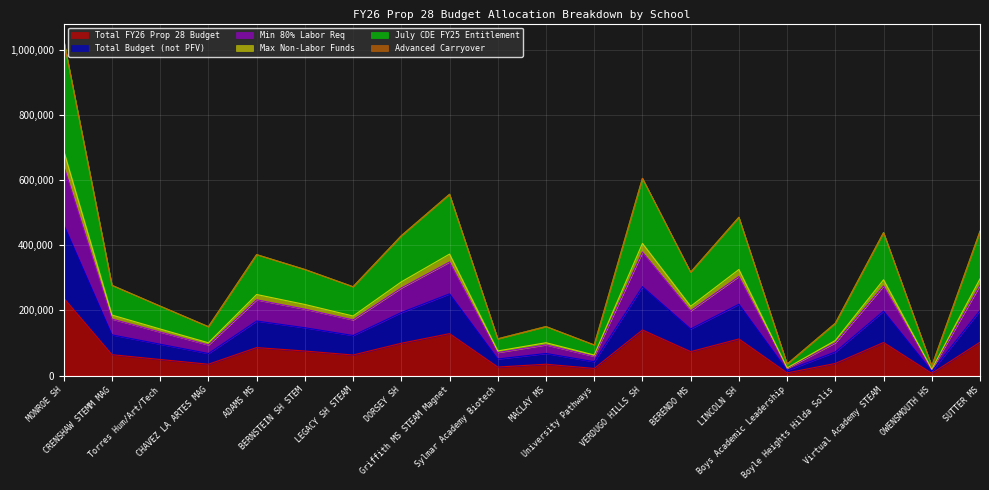

Which series has the widest spread of values?

July CDE FY25 Entitlement